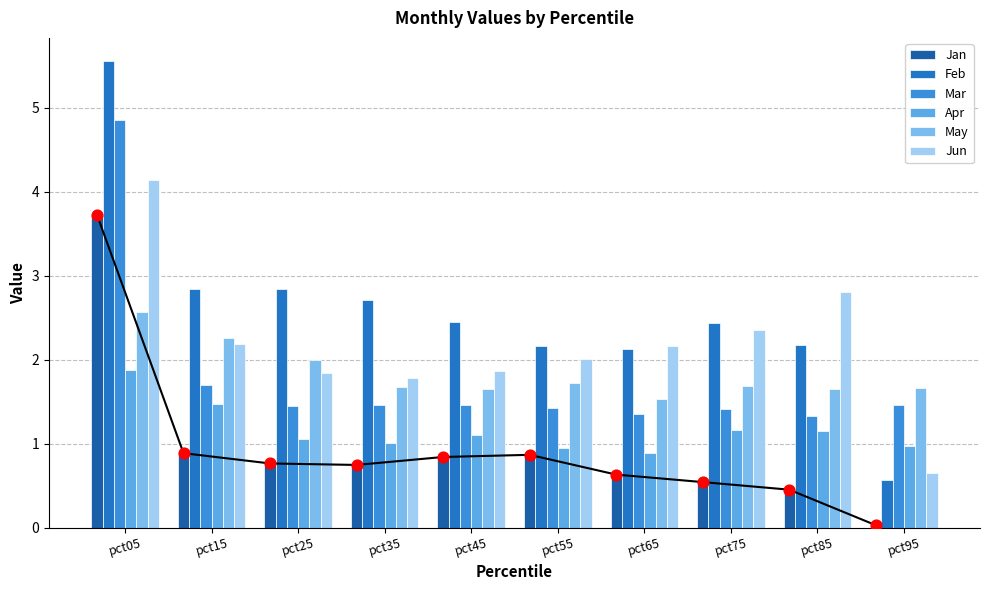

Which series reaches the maximum Y coordinate?

Feb